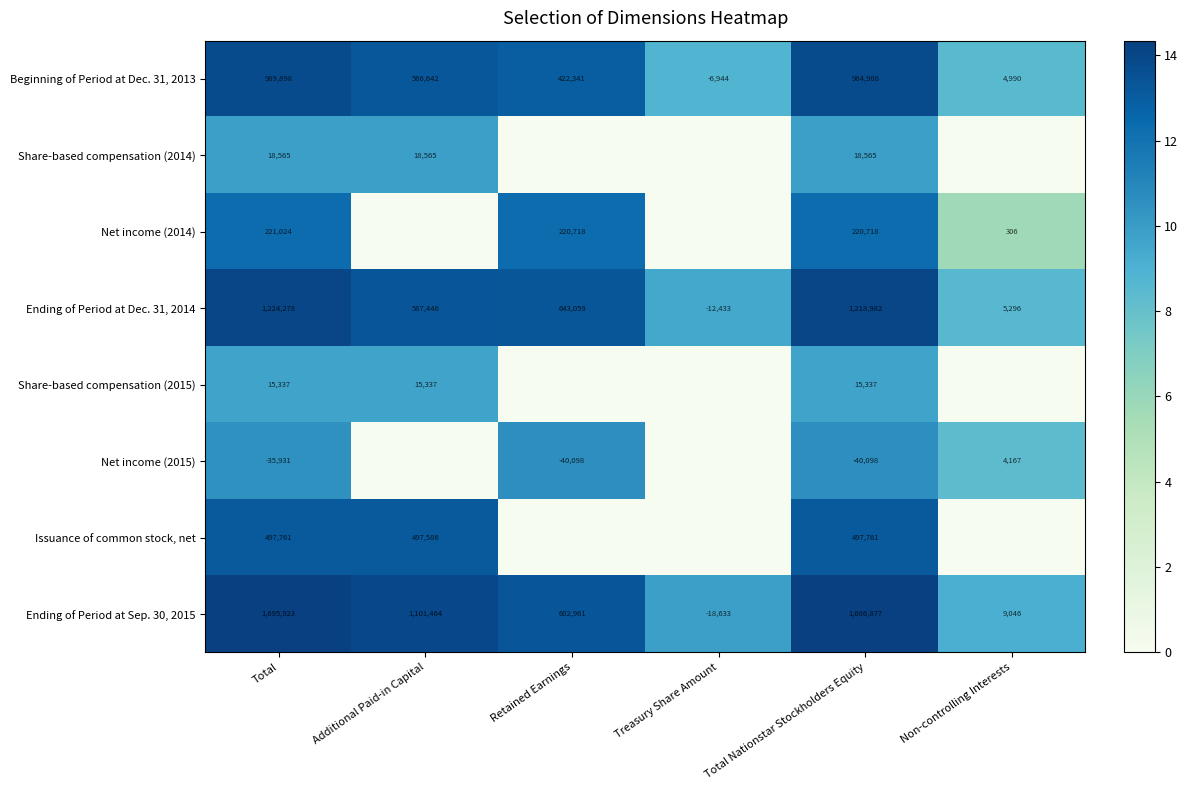

At how many categories does at least one series exceed 8?

6